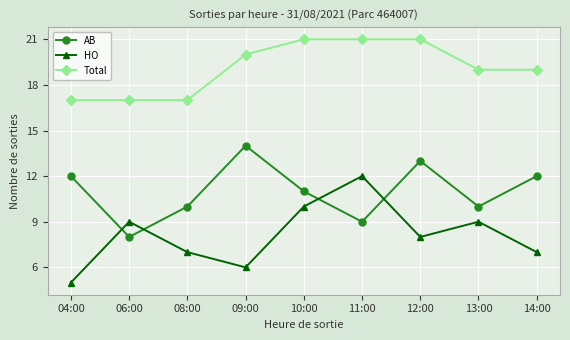

Rank the series at 04:00 from lowest to highest value.

HO, AB, Total